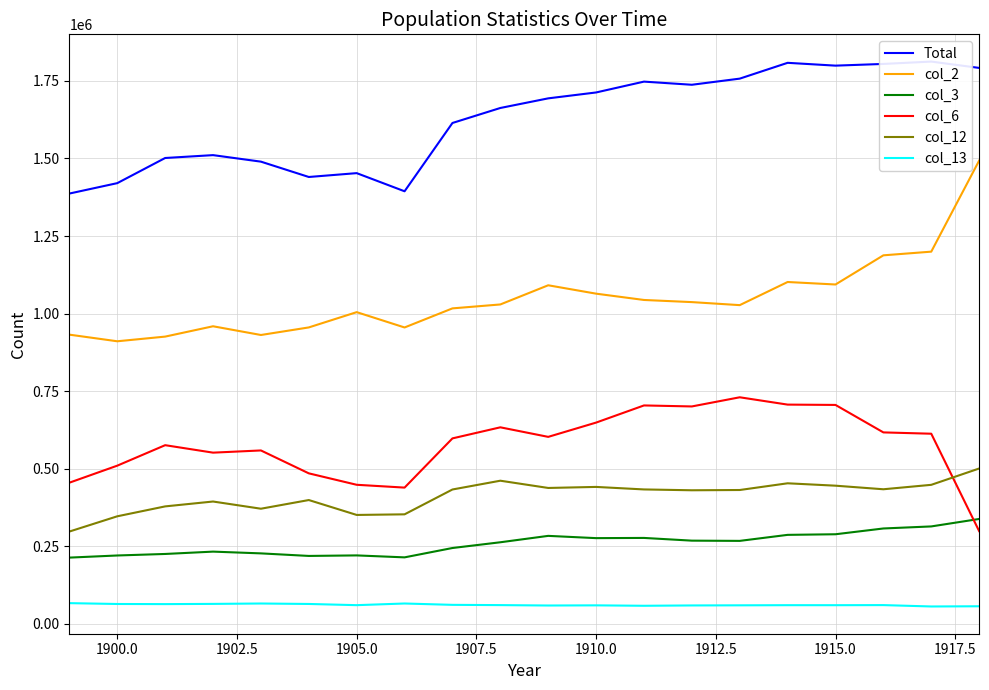

True or false: col_3 and col_2 intersect in this chart.

False